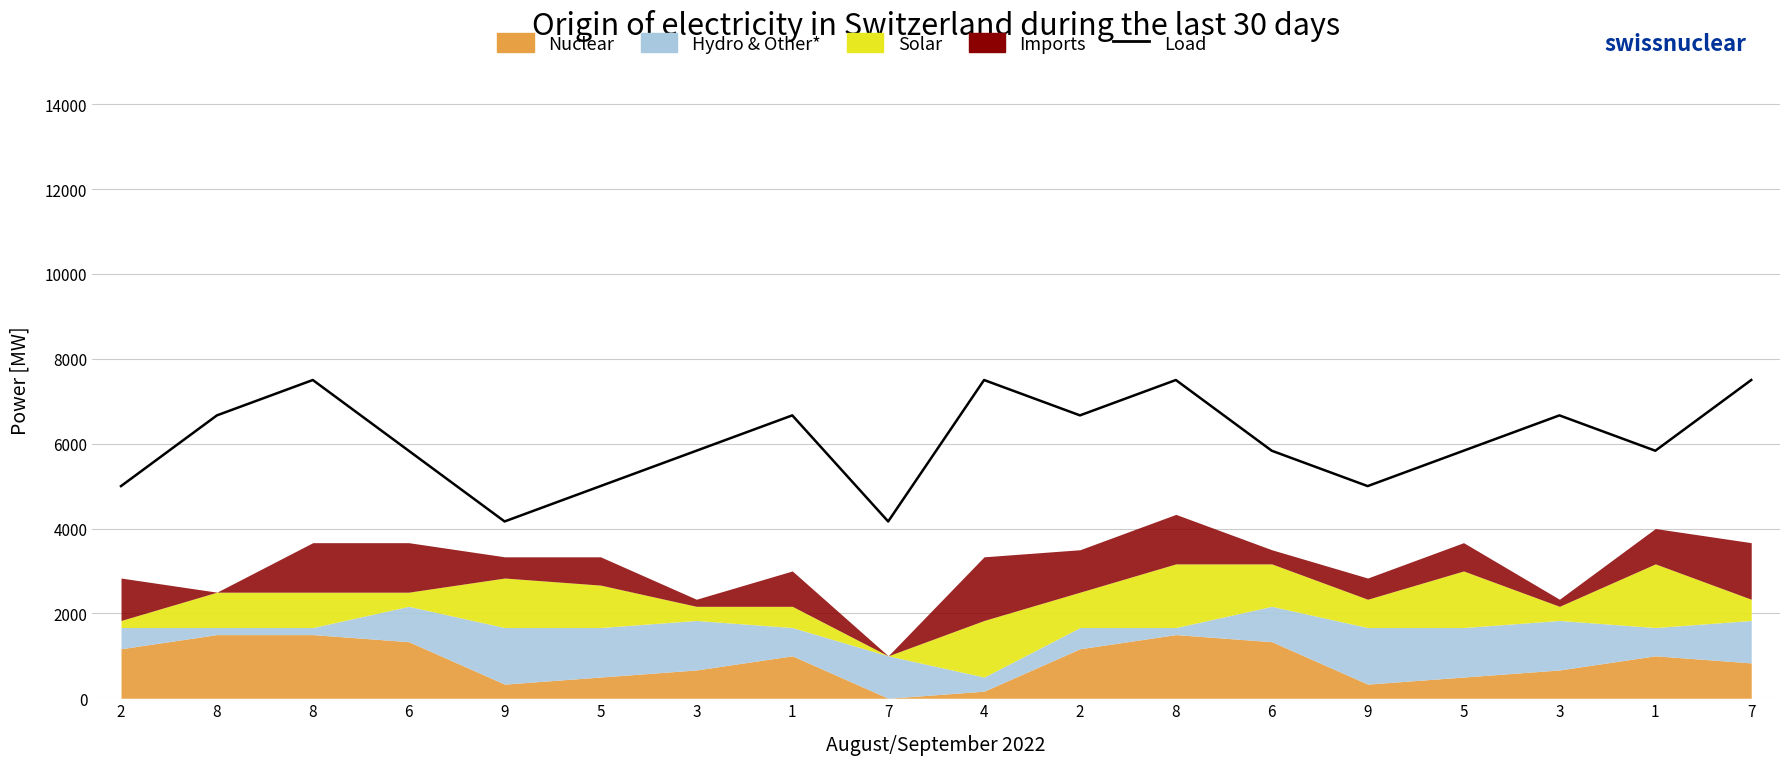

What is the ratio of the value at 3 to the value at 7?

1.6